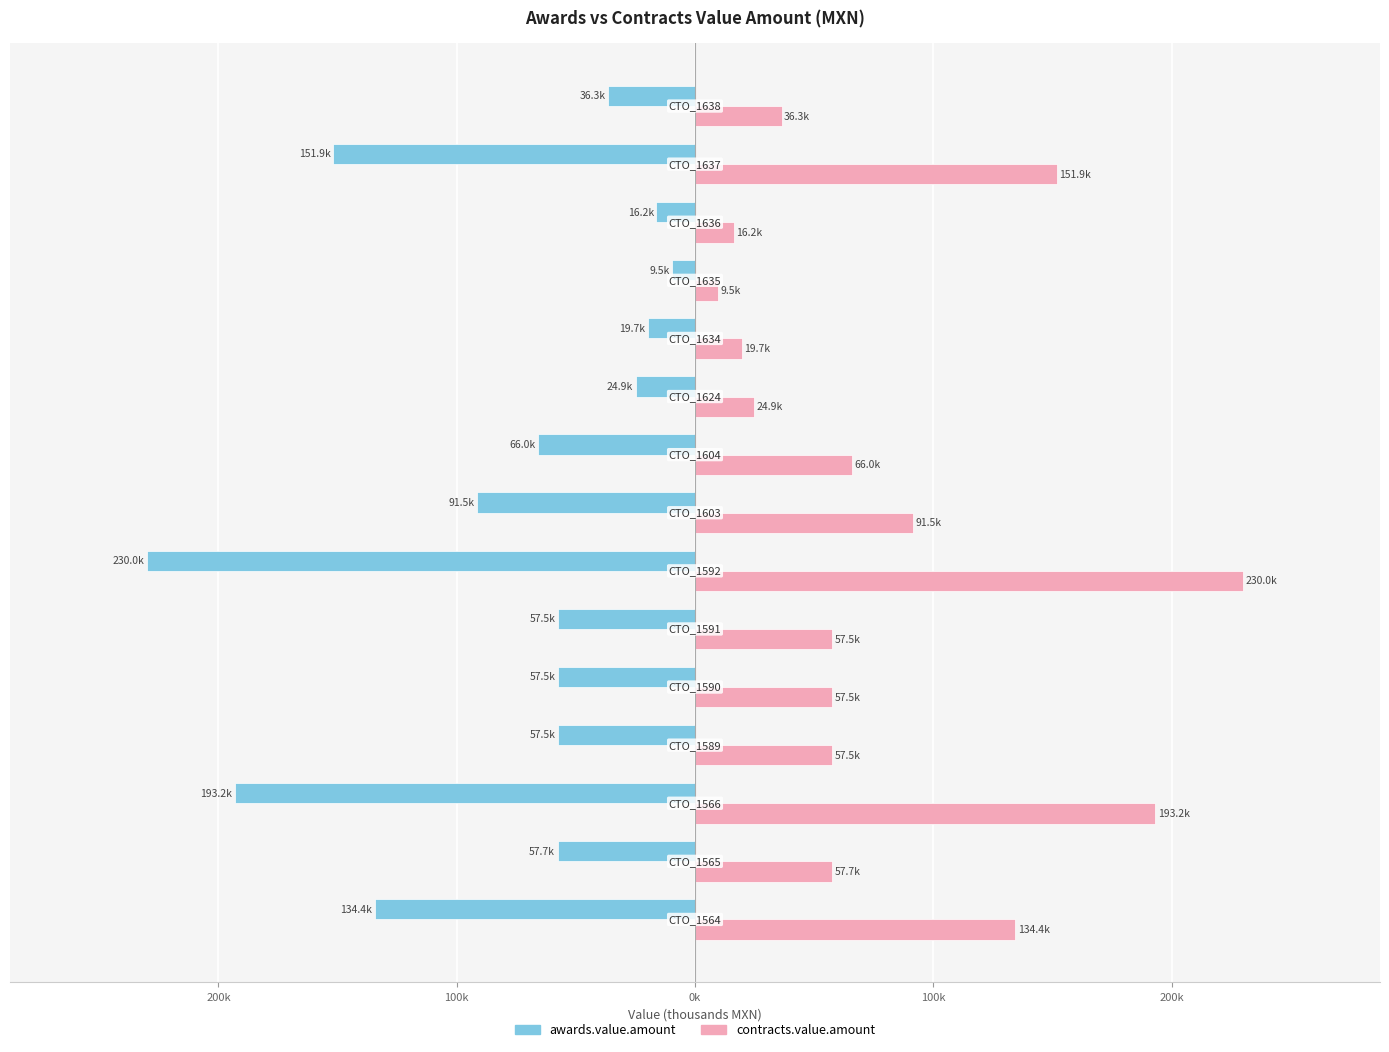

What are all the series names shown in the legend?

awards.value.amount, contracts.value.amount